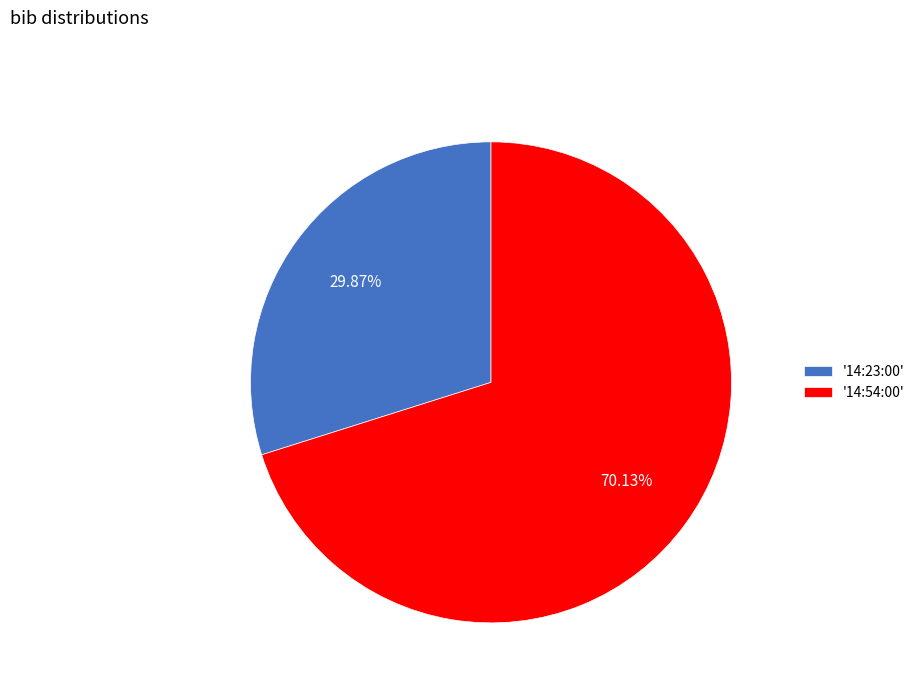

Approximately how many times larger is the value at '14:23:00' compared to '14:54:00'?

0.4